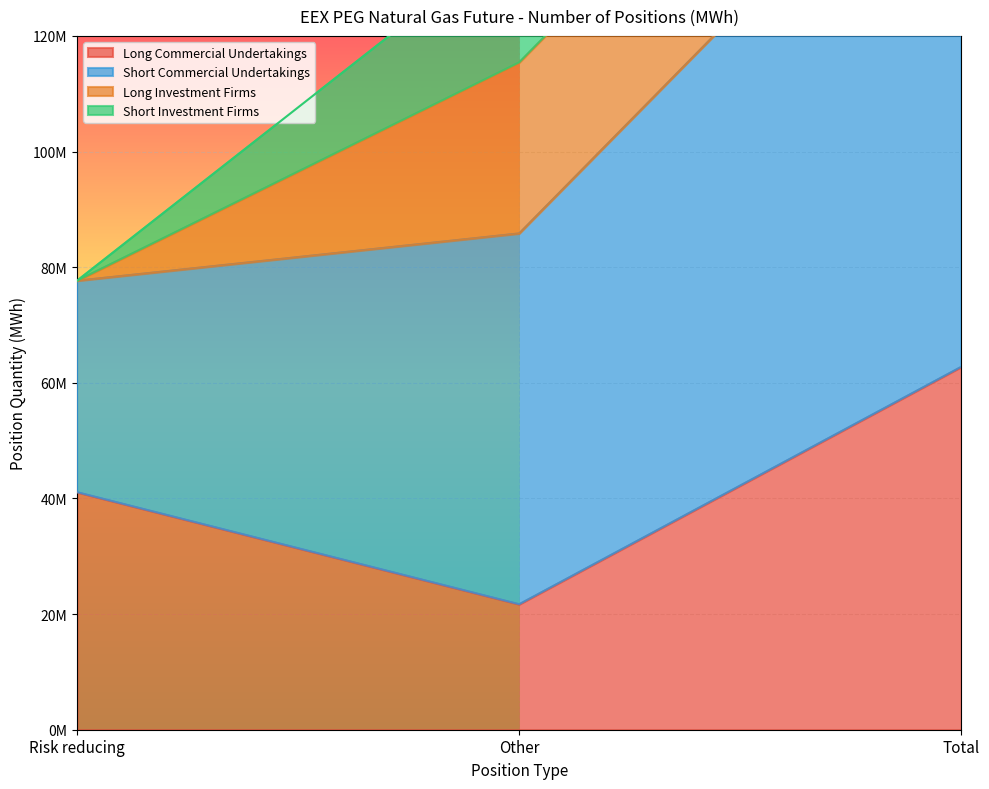

Which has a higher value, Risk reducing or Total?

Total